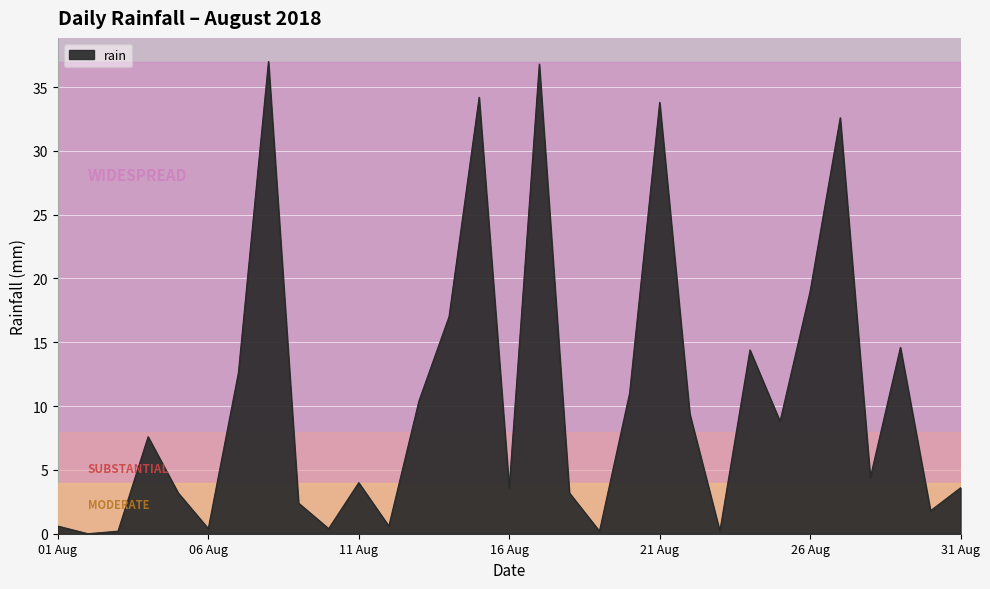

Where is the first local maximum?

2018-08-04